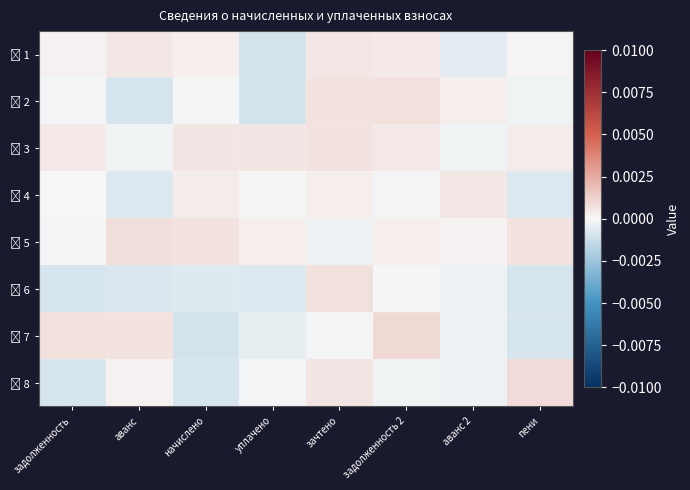

Which label corresponds to the smallest value in the chart?

уплачено